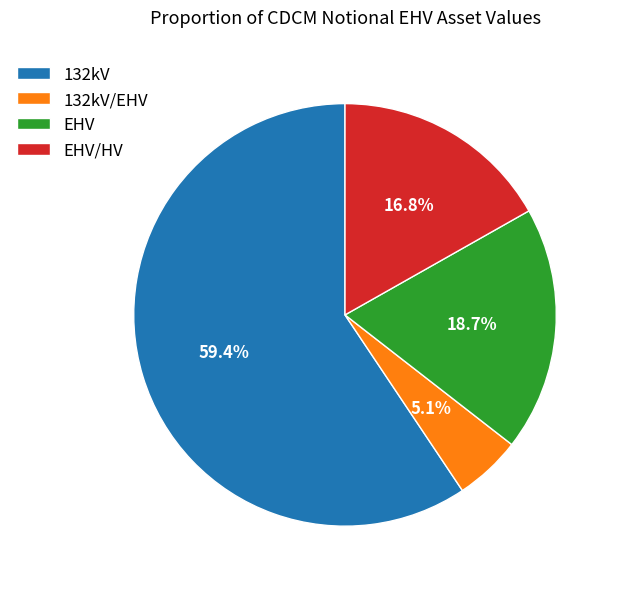

What portion of the pie excludes 132kV/EHV?

94.9%